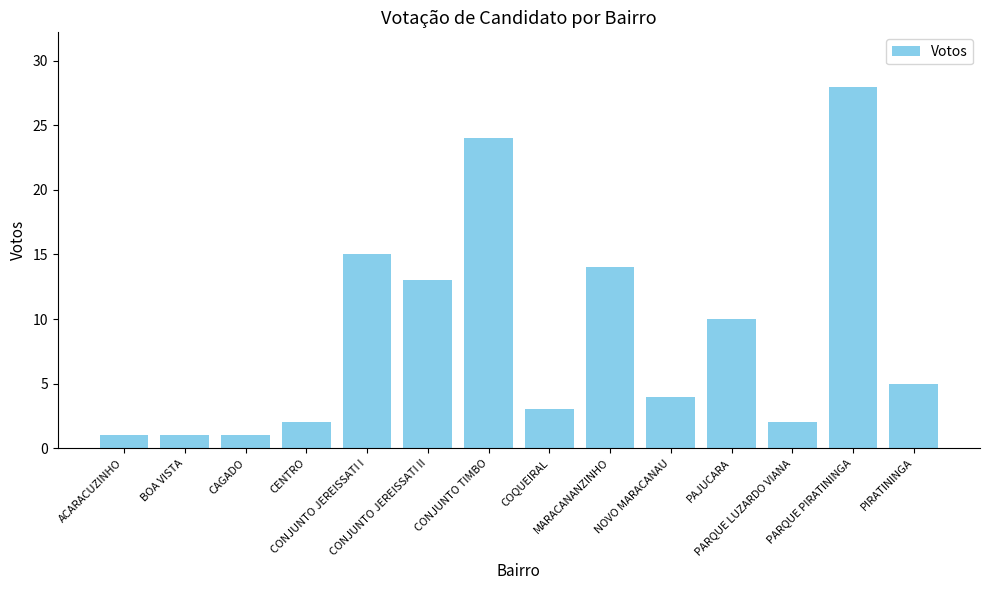

Is it true that the value at BOA VISTA is 1?

True